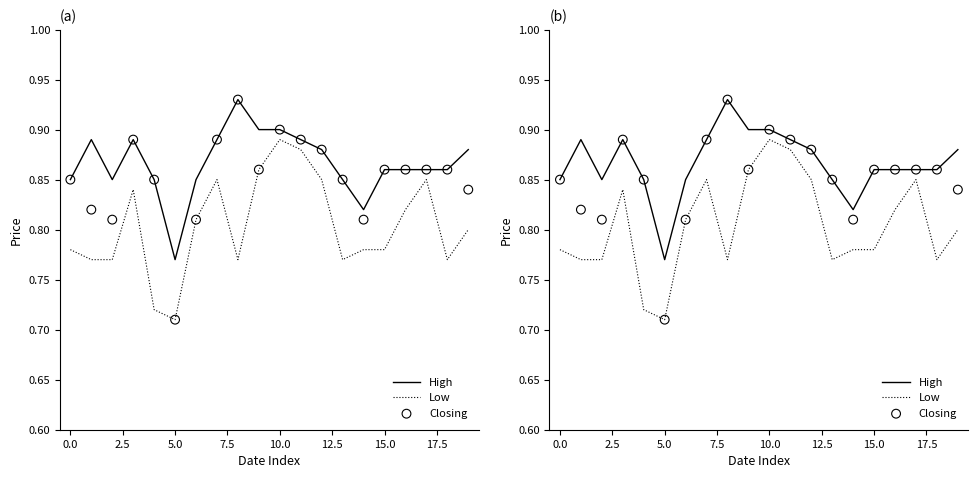

Which series contains the lowest Y value?

Low